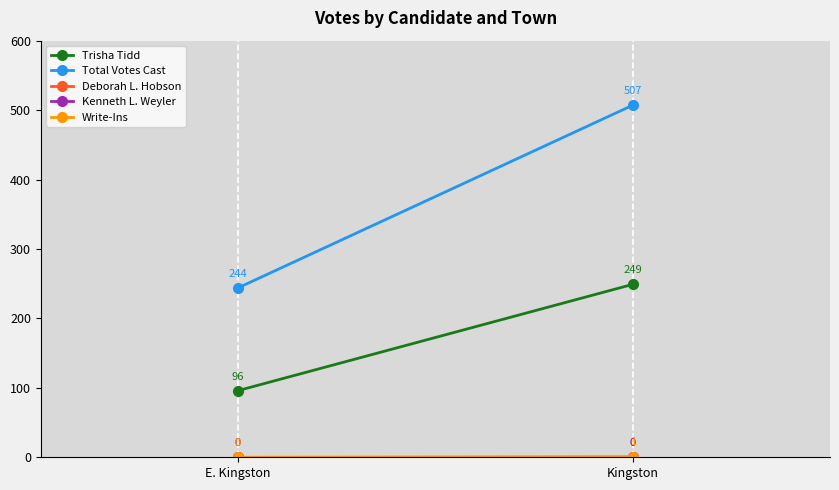

At E. Kingston, list the series in order from largest to smallest.

Total Votes Cast, Trisha Tidd, Deborah L. Hobson, Kenneth L. Weyler, Write-Ins